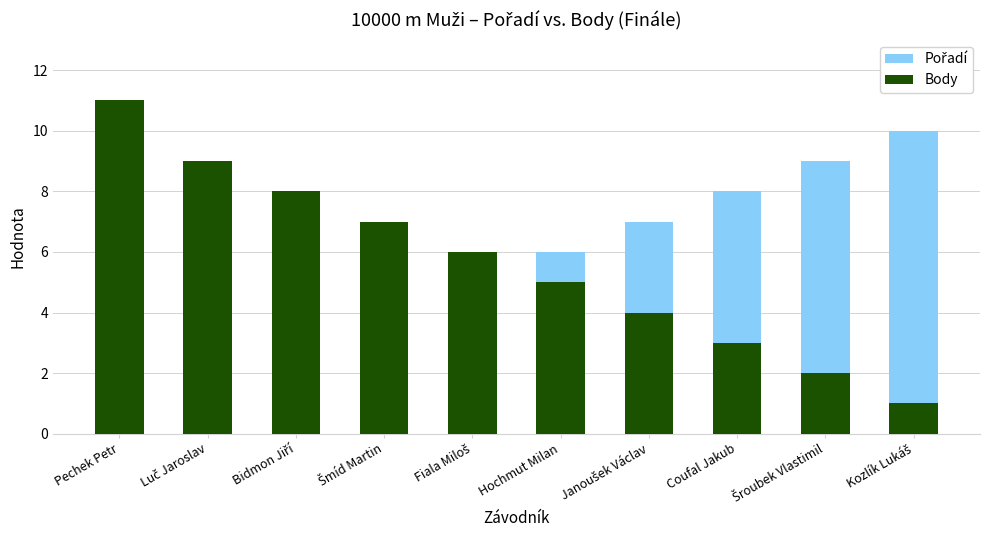

Which series has the largest total across all categories?

Body